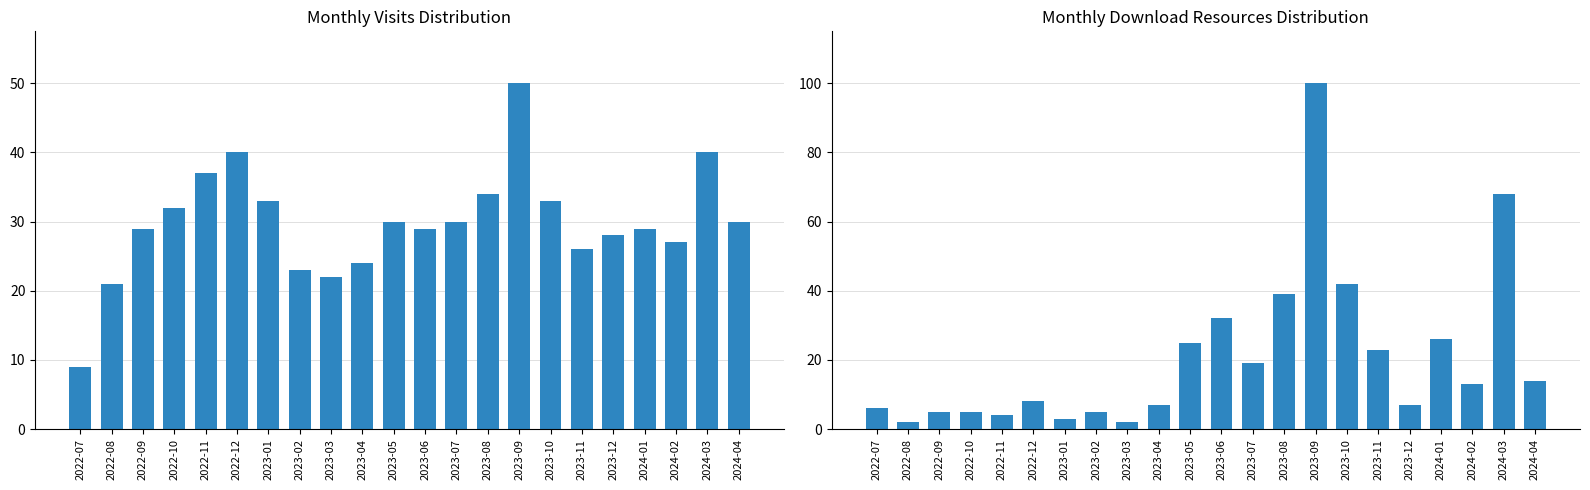

Is it true that monthly_visit equals 55 at 2022-10?

False